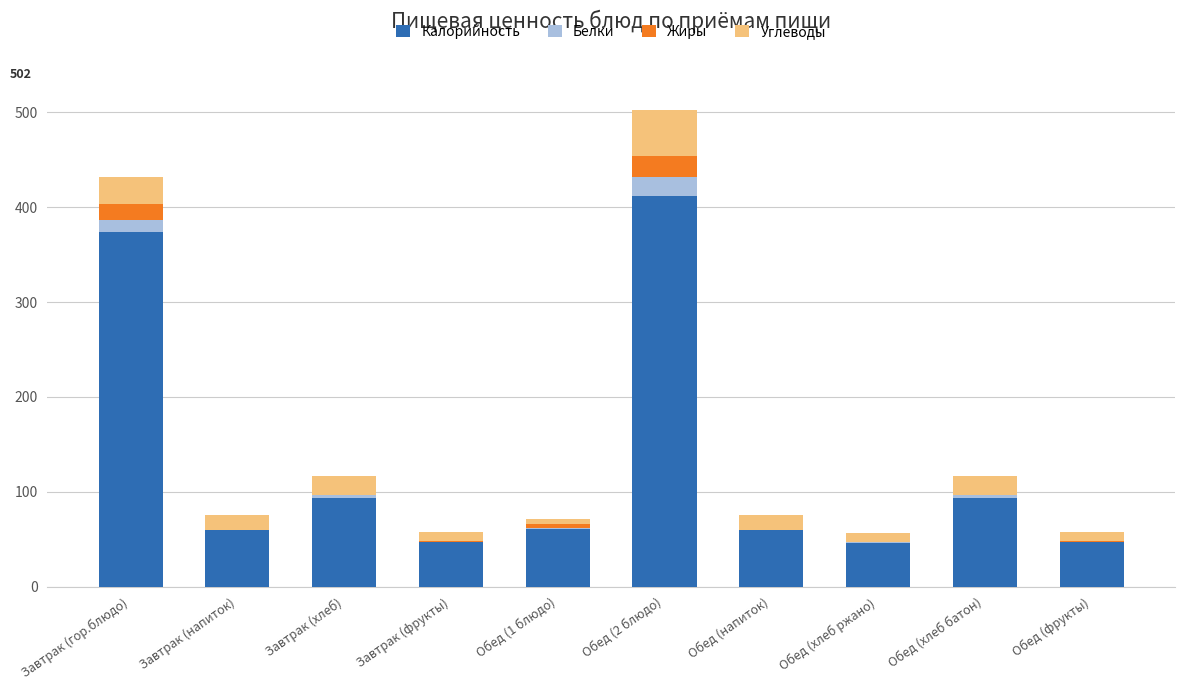

At which label does Калорийность reach its peak?

Обед (2 блюдо)